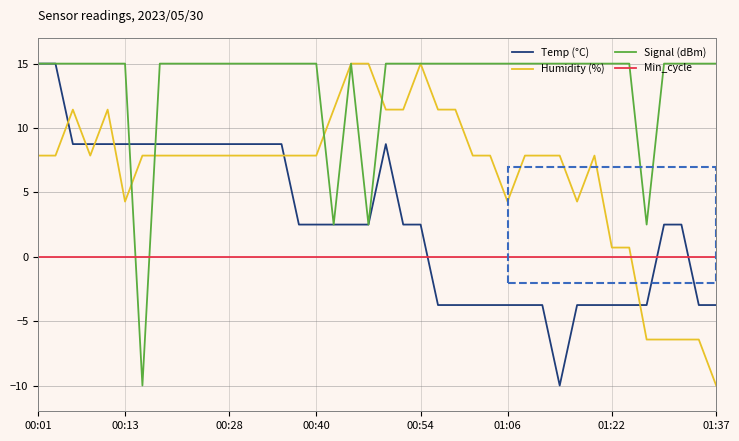

Rank the series by their average value, from highest to lowest.

Signal (dBm), Humidity (%), Temp (°C), Min_cycle